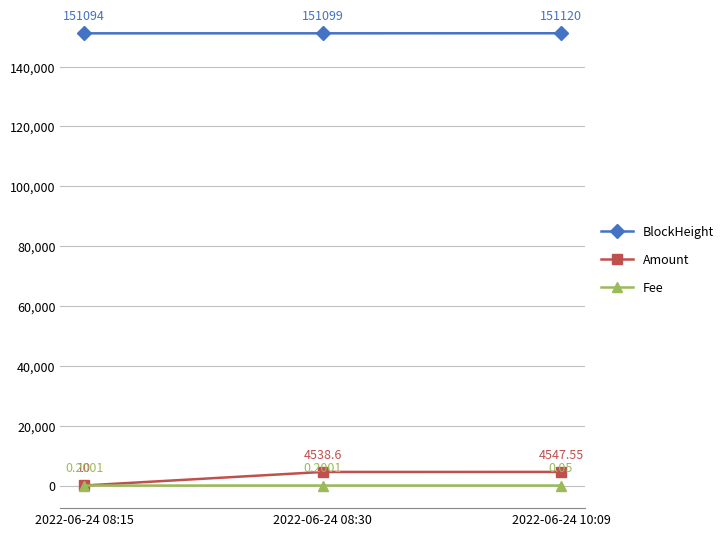

What is the spread (max minus min) of values at 2022-06-24 08:15?

151093.8